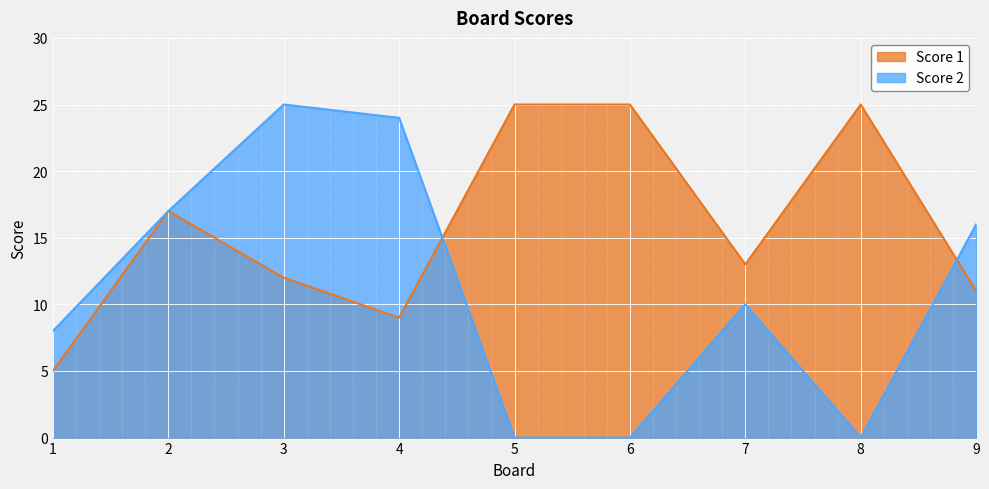

How many lines are shown in the chart?

2